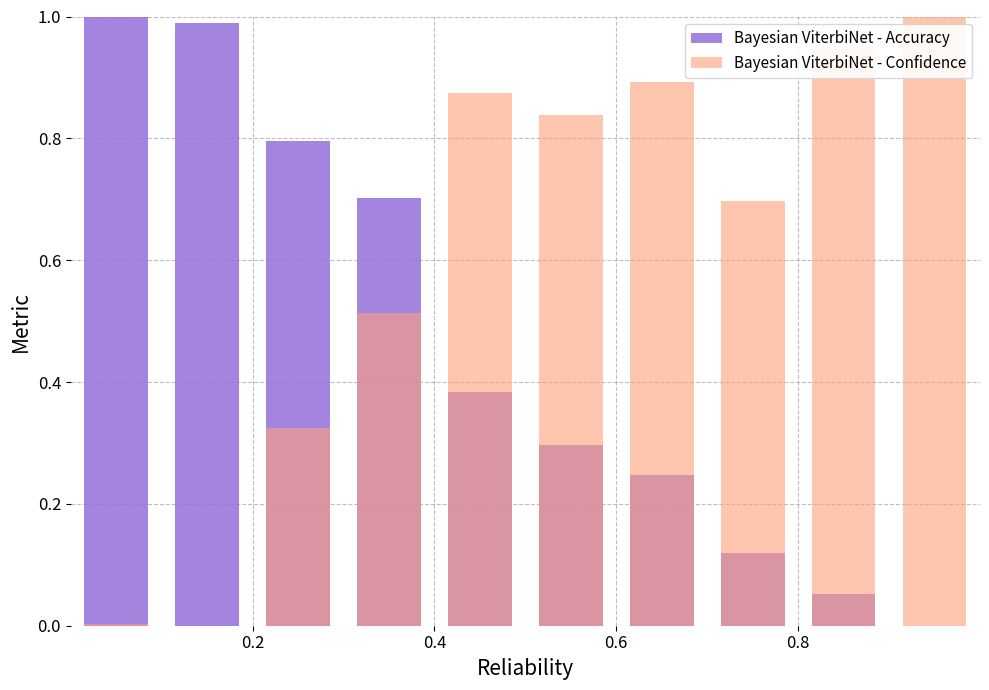

What is the difference between the maximum and minimum values in the Bayesian ViterbiNet - Accuracy series?

1.0